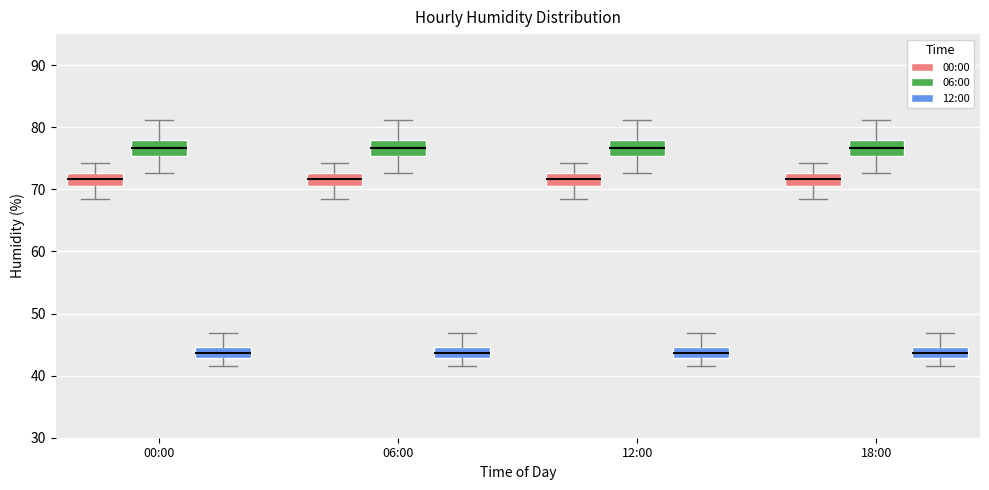

Reading left to right, transcribe this box plot: for each box, give where its median line is, the range the box spans, and where its two whiskers end, as read against the y-axis. The values are not printed on the chart, so give them approximately, as read against the axis.

00:00 (00:00): median 72, box 71 to 73, whiskers 69 to 74
00:00 (06:00): median 77, box 75 to 78, whiskers 73 to 81
00:00 (12:00): median 44, box 43 to 45, whiskers 42 to 47
06:00 (00:00): median 72, box 71 to 73, whiskers 69 to 74
06:00 (06:00): median 77, box 75 to 78, whiskers 73 to 81
06:00 (12:00): median 44, box 43 to 45, whiskers 42 to 47
12:00 (00:00): median 72, box 71 to 73, whiskers 69 to 74
12:00 (06:00): median 77, box 75 to 78, whiskers 73 to 81
12:00 (12:00): median 44, box 43 to 45, whiskers 42 to 47
18:00 (00:00): median 72, box 71 to 73, whiskers 69 to 74
18:00 (06:00): median 77, box 75 to 78, whiskers 73 to 81
18:00 (12:00): median 44, box 43 to 45, whiskers 42 to 47